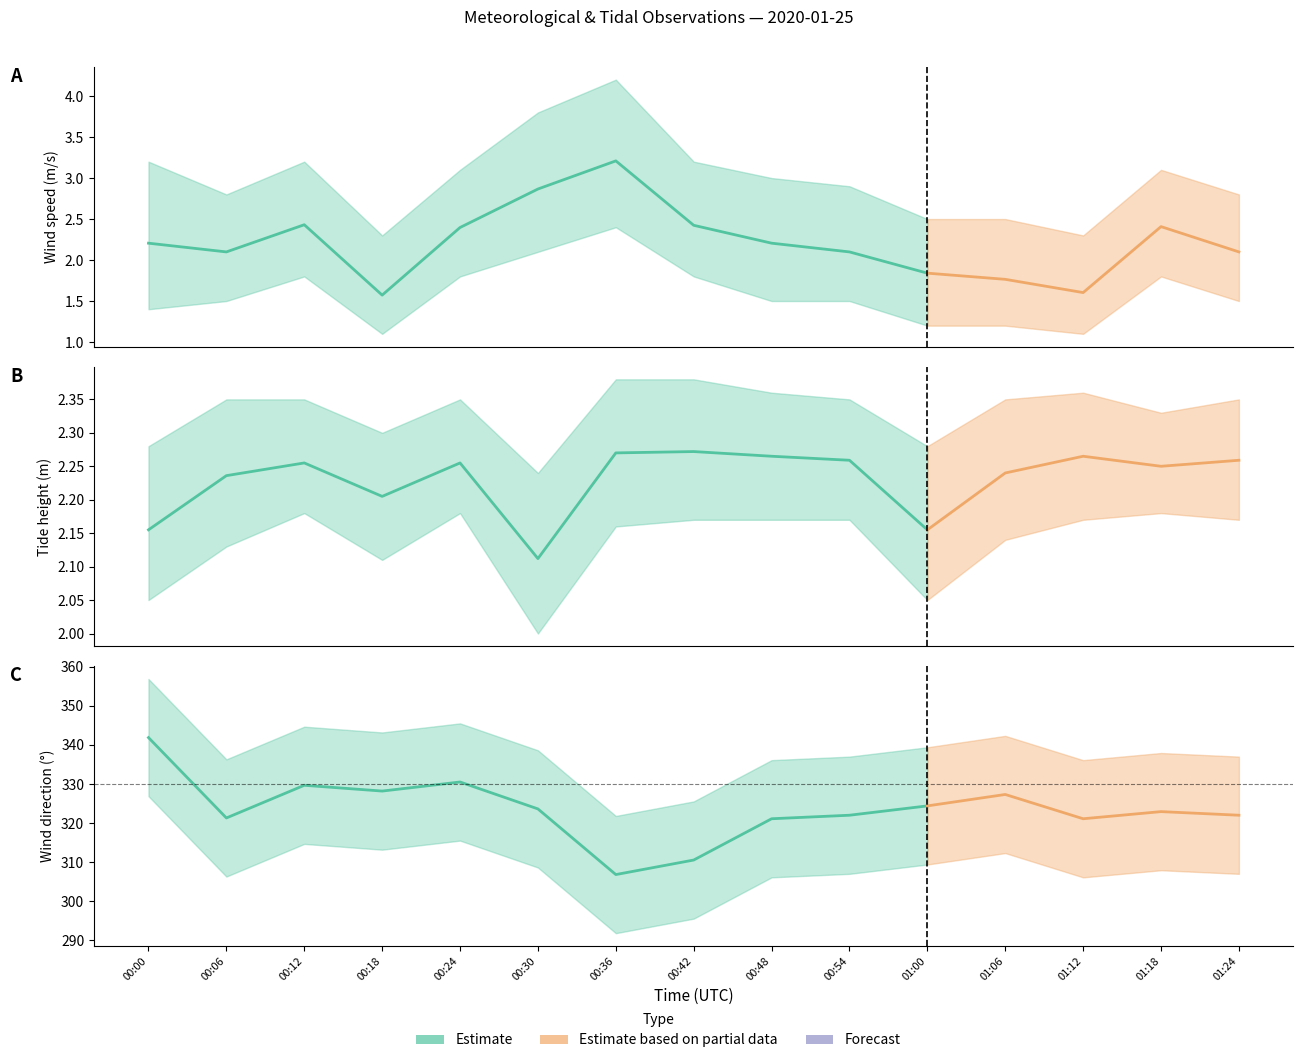

Which category has the lowest value in the tide_ht_avg series?

00:30